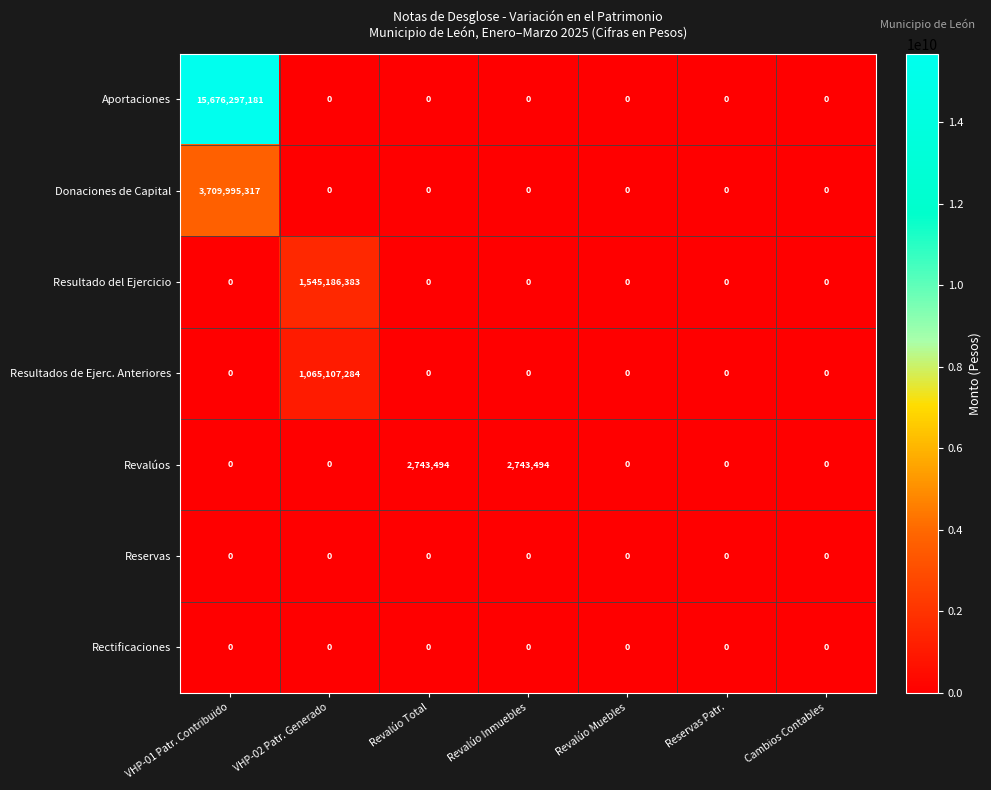

Which series has the widest spread of values?

Aportaciones